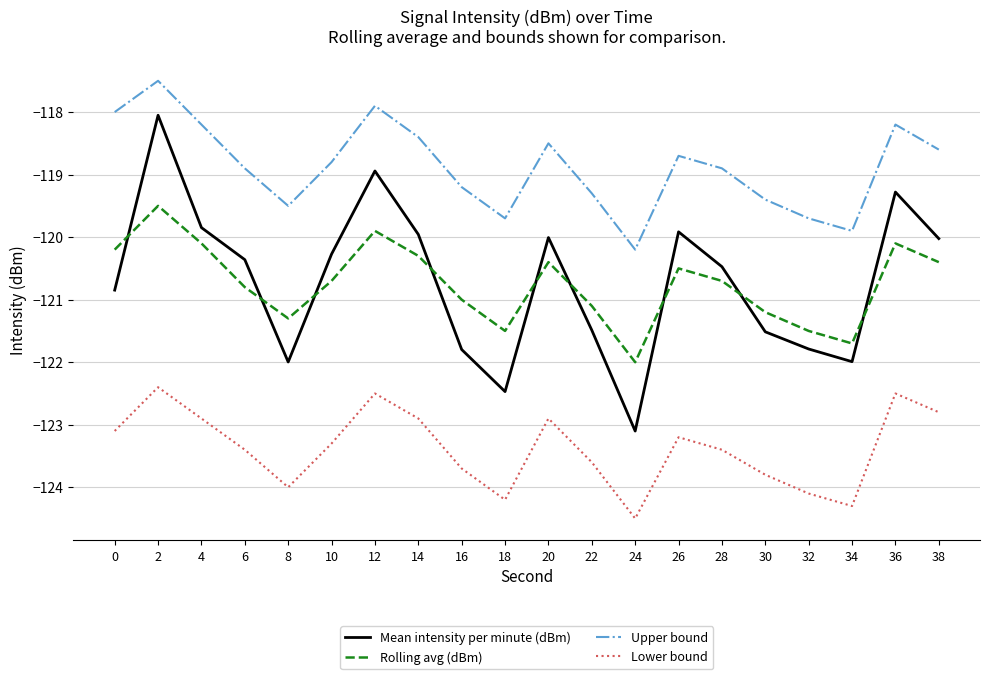

What are all the series names shown in the legend?

Mean intensity per minute (dBm), Rolling avg (dBm), Upper bound, Lower bound